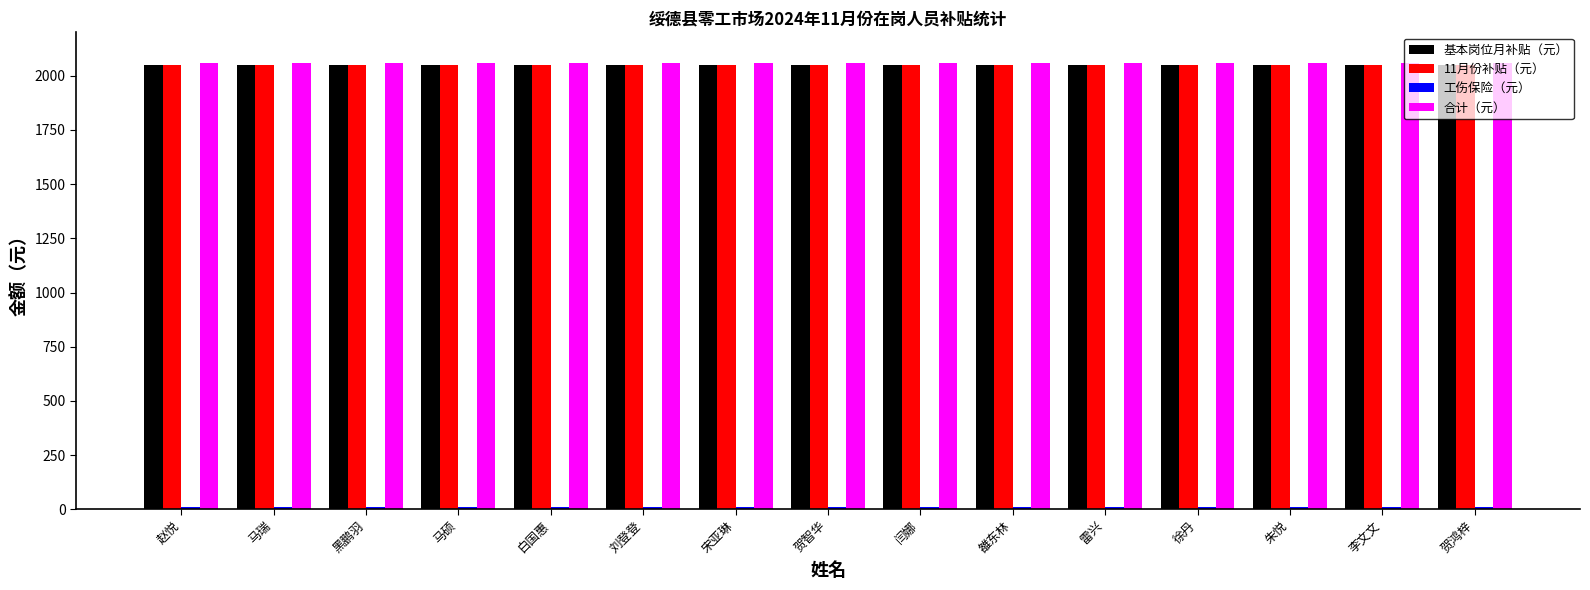

How many bars are there in each group?

4